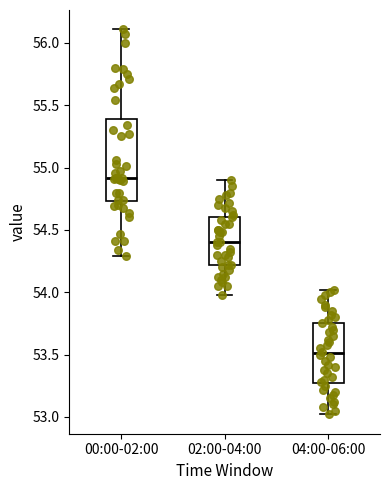

Where does the upper whisker of the box for 00:00-02:00 end on the y-axis? The values are not printed on the chart, so give them approximately, as read against the axis.

56.10